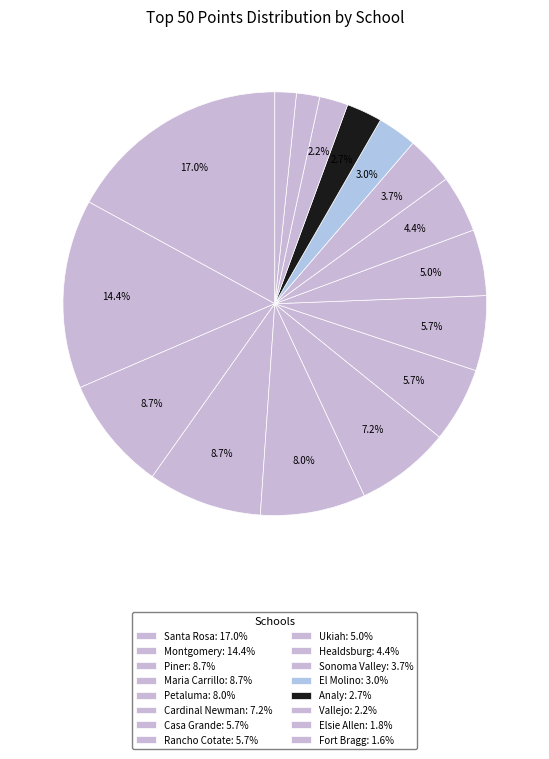

To the nearest percent, what is the average slice percentage?

6%